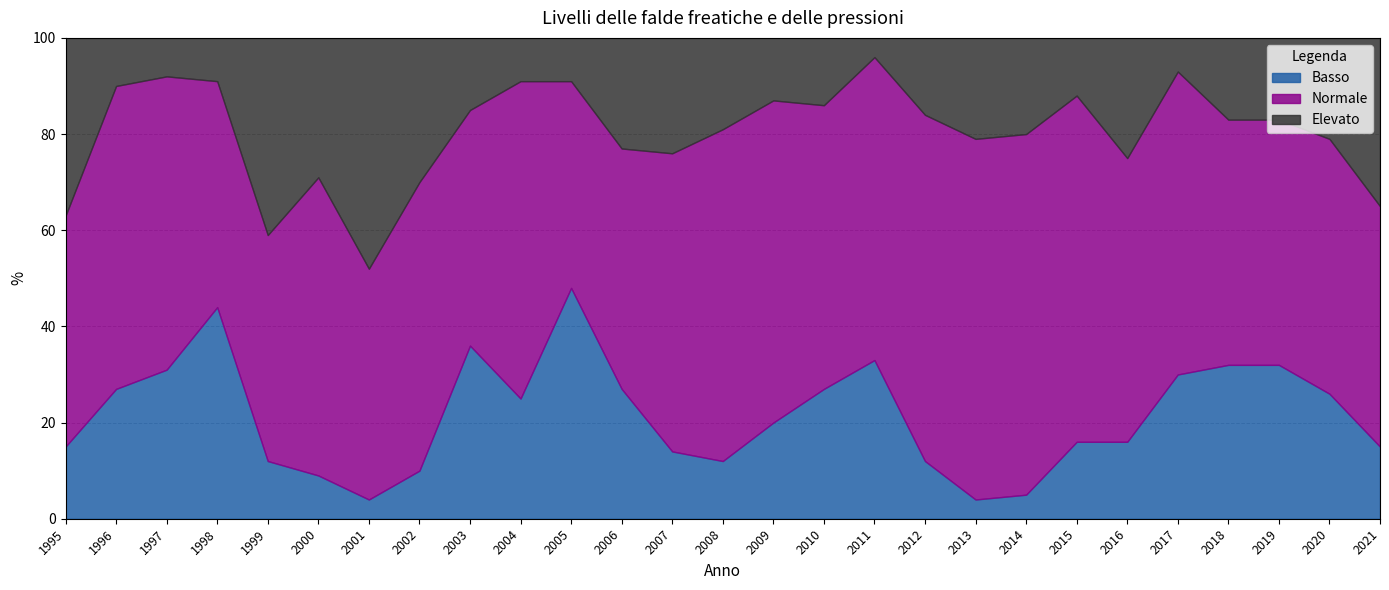

How many interior local valleys does the Basso series have?

4